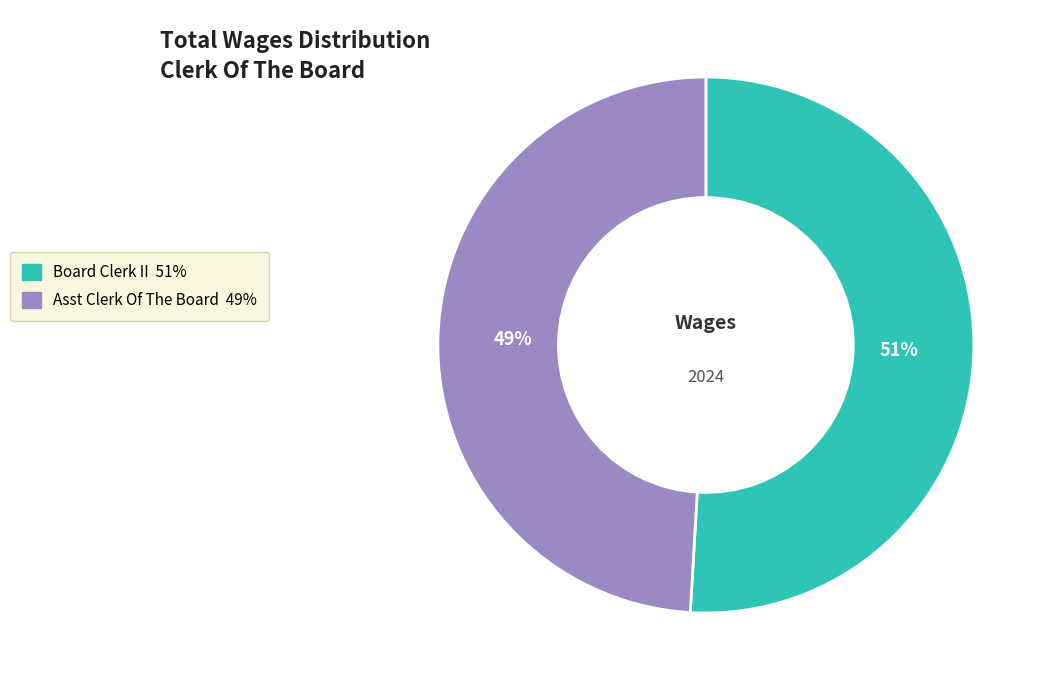

To the nearest percent, what is the difference between the Board Clerk II and Asst Clerk Of The Board slice percentages?

2%